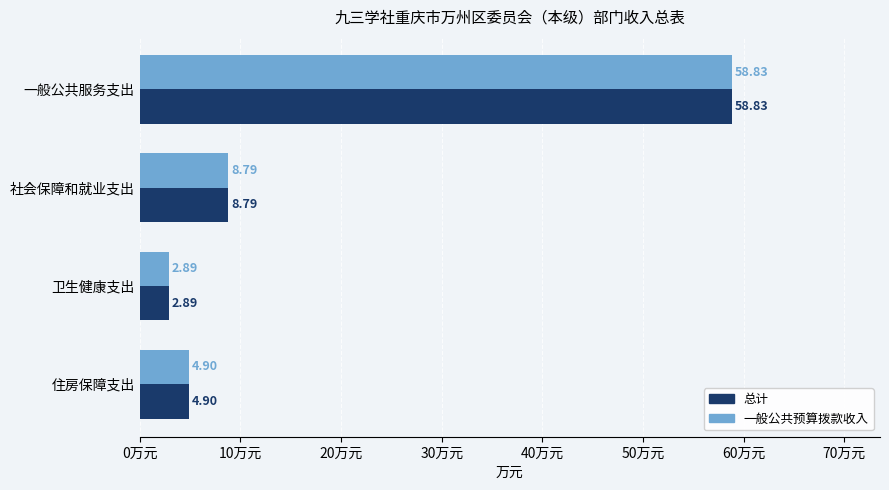

At which label does 一般公共预算拨款收入 reach its minimum?

卫生健康支出